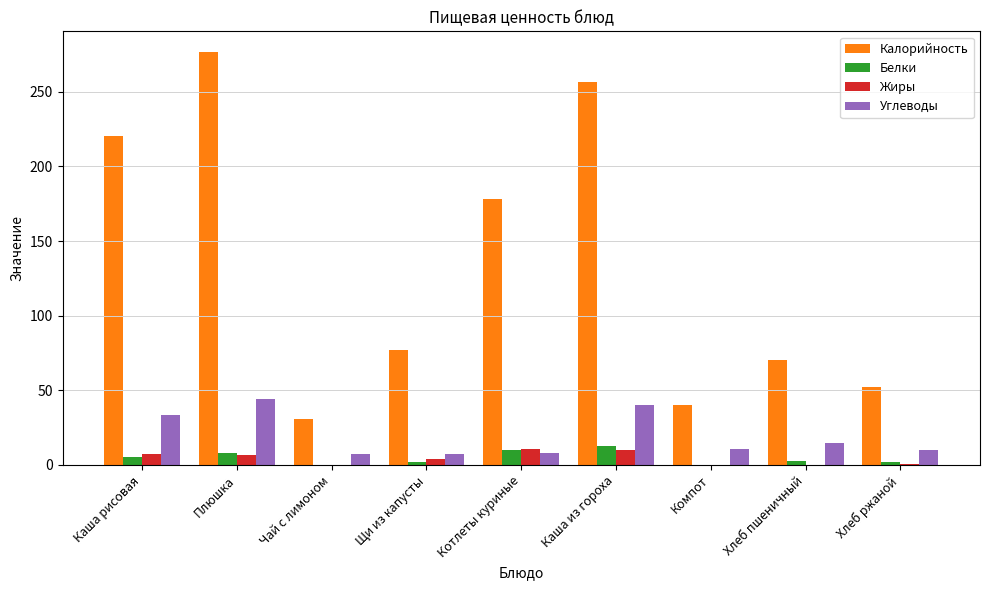

What is the maximum value shown in the chart?

276.6